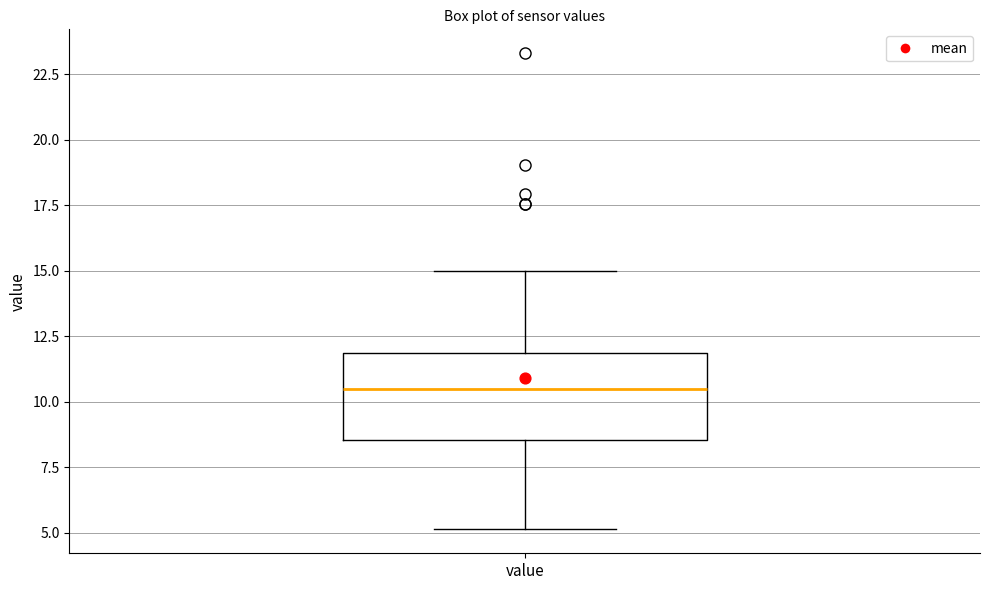

Where does the upper whisker of the box for value end on the y-axis? The values are not printed on the chart, so give them approximately, as read against the axis.

15.0